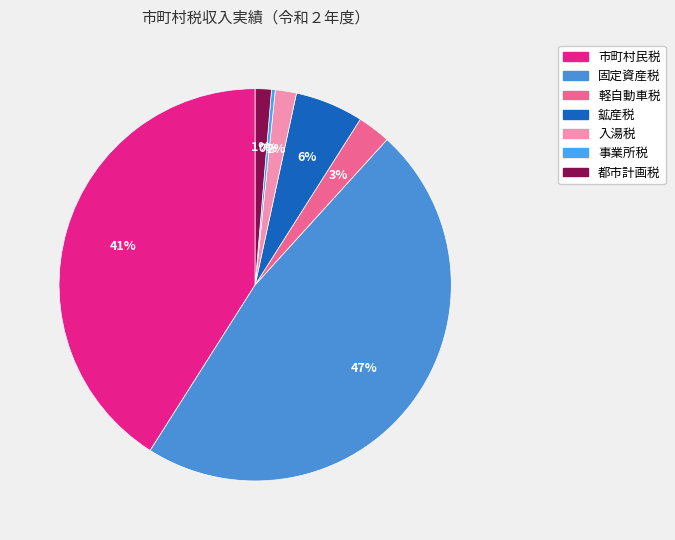

What is the change in value from 市町村民税 to 鉱産税?

-40246294